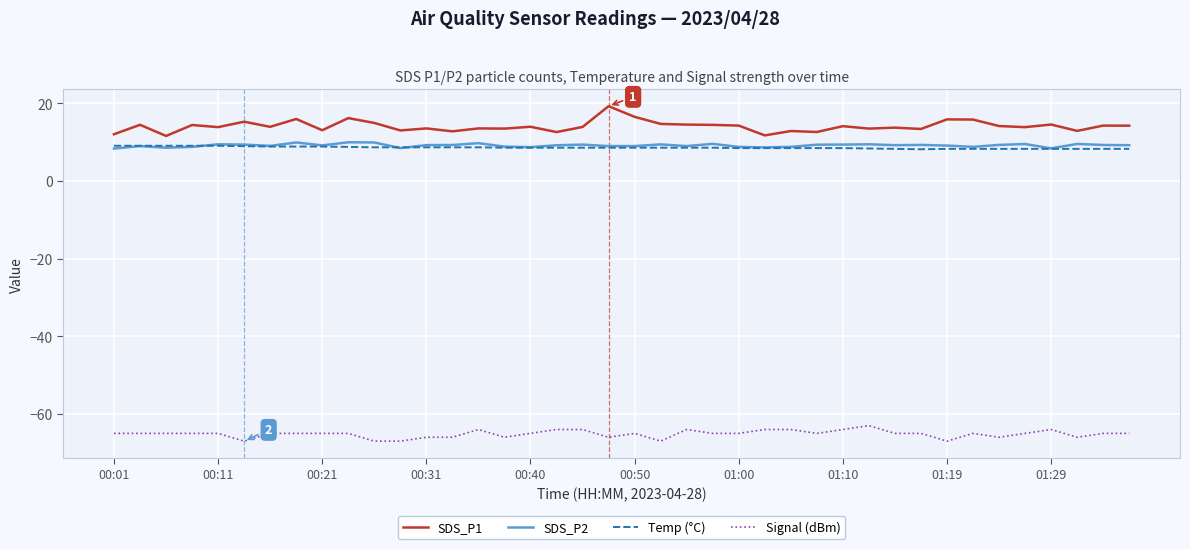

Which series has the largest total across all categories?

SDS_P1